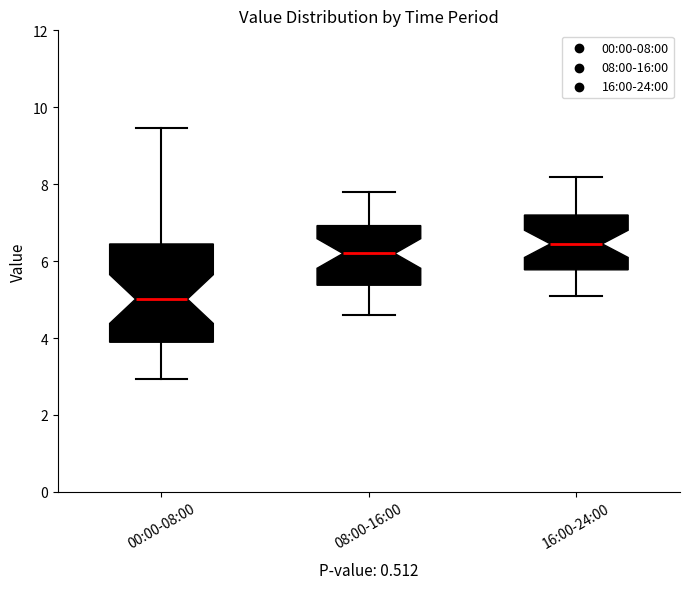

Which box's median line is the highest?

16:00-24:00